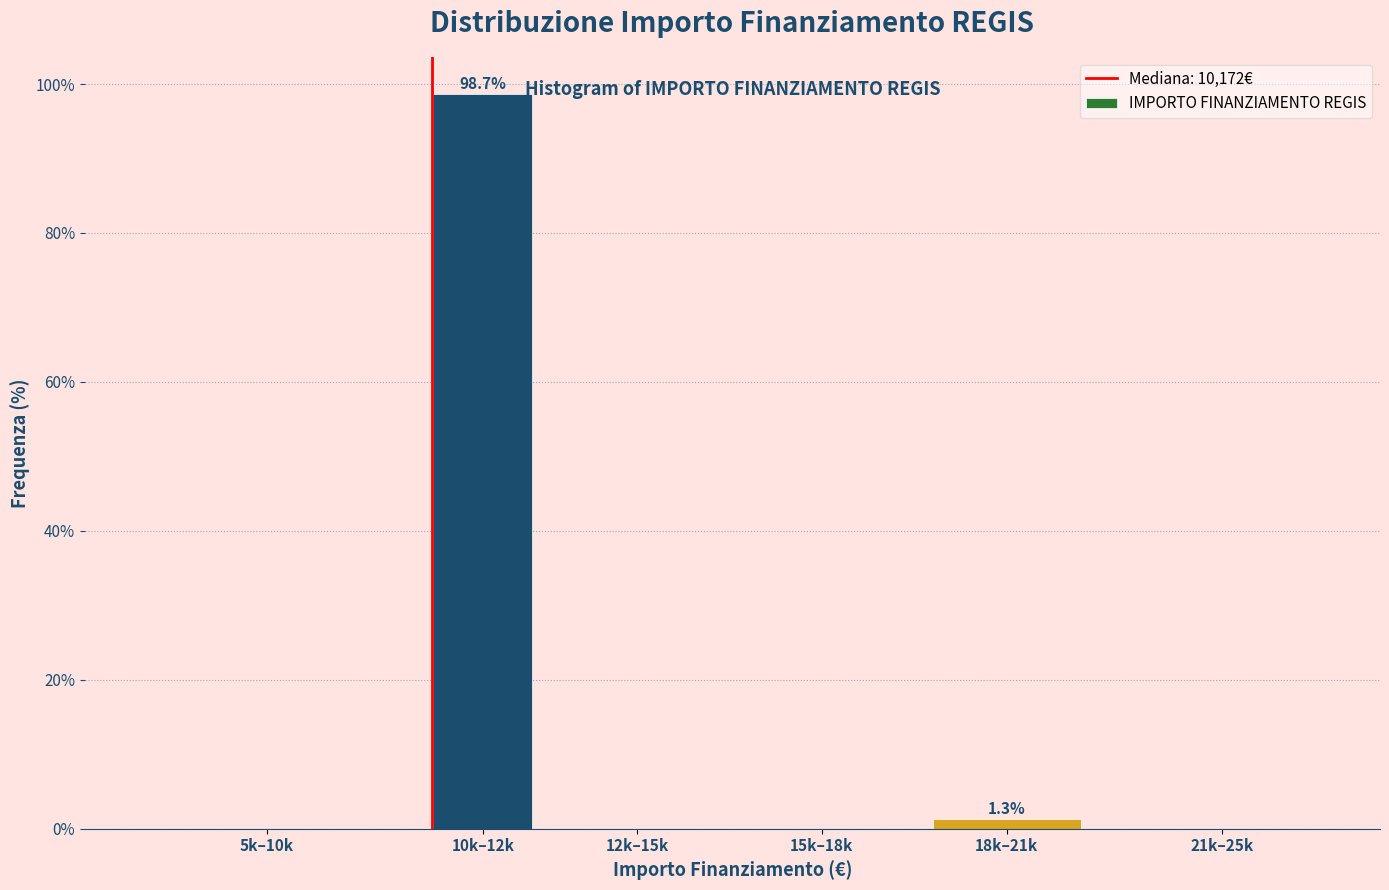

Reading left to right, list all the values displayed in this chart.

5k–10k=0.0	10k–12k=98.7	12k–15k=0.0	15k–18k=0.0	18k–21k=1.3	21k–25k=0.0